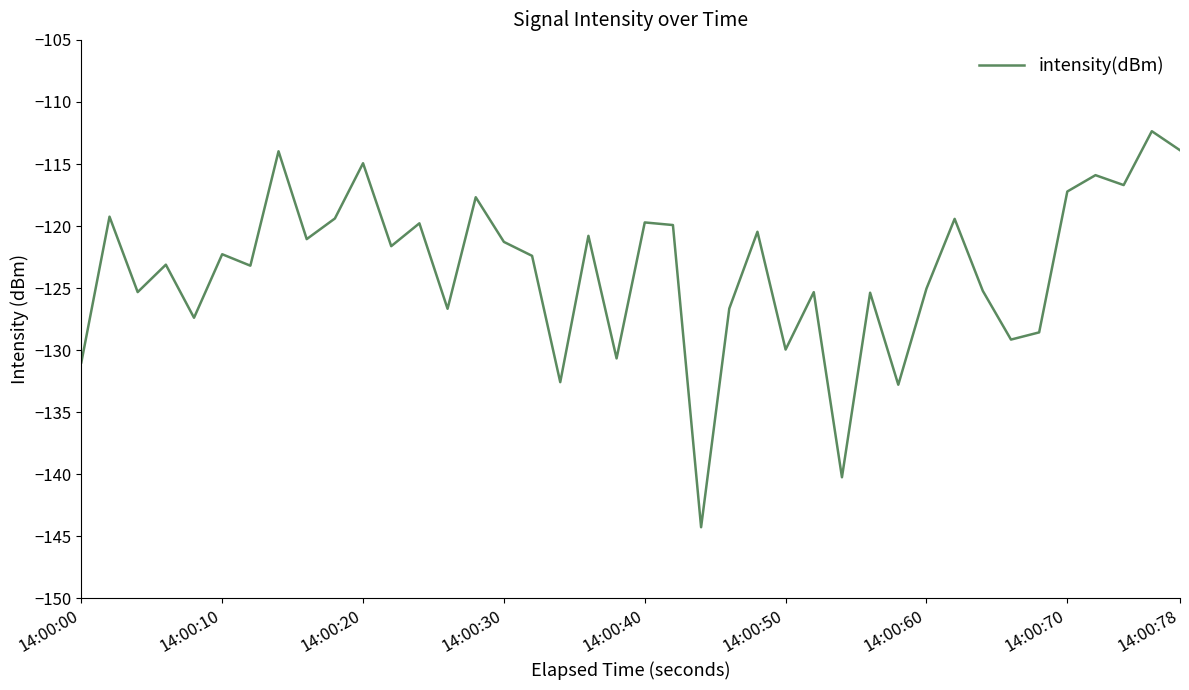

What is the maximum value shown in the chart?

-112.4